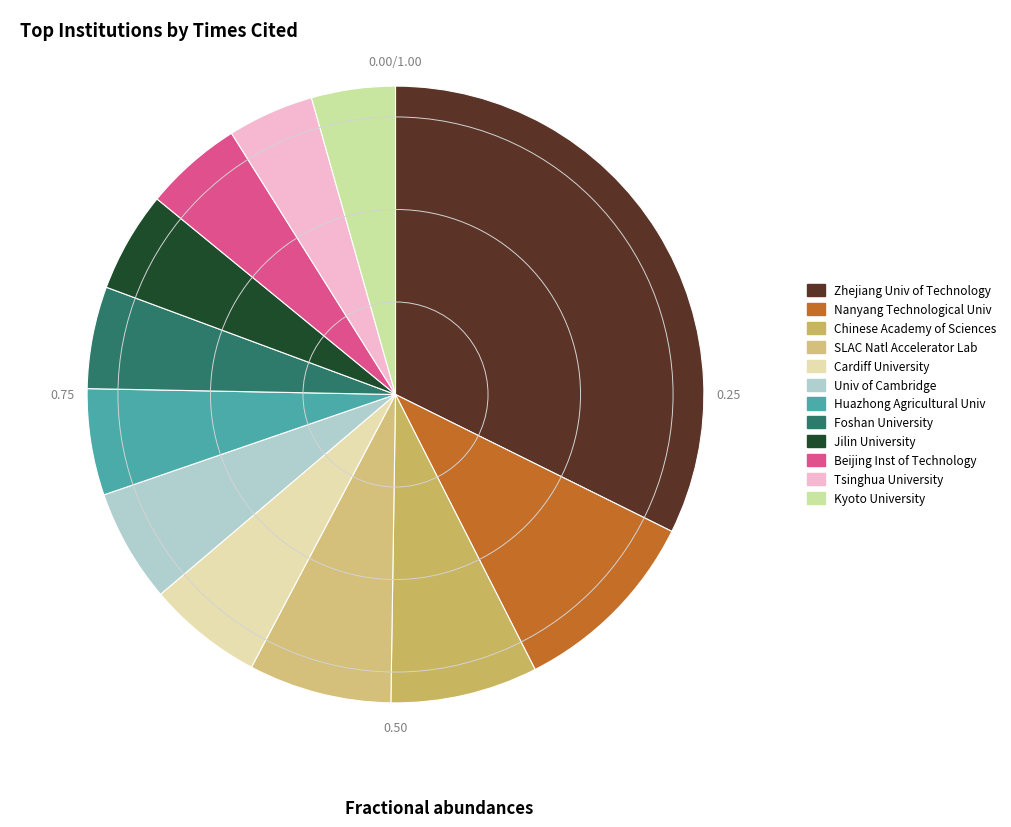

Does any single category account for the majority?

No